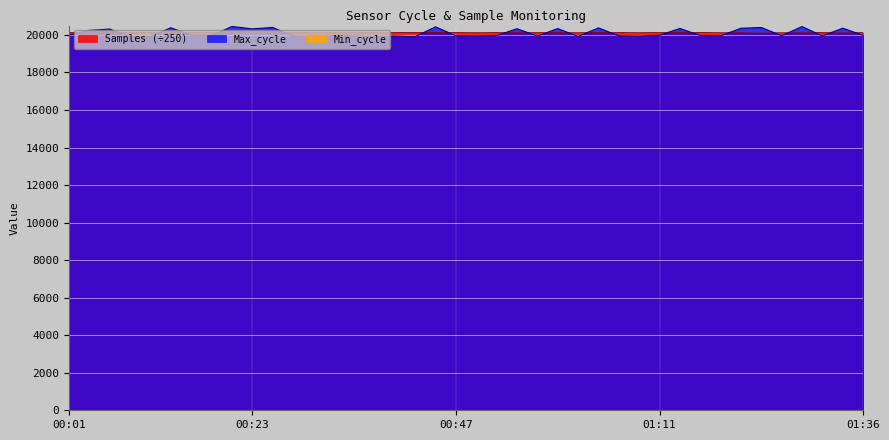

Which series has the largest range (max minus min)?

Max_cycle